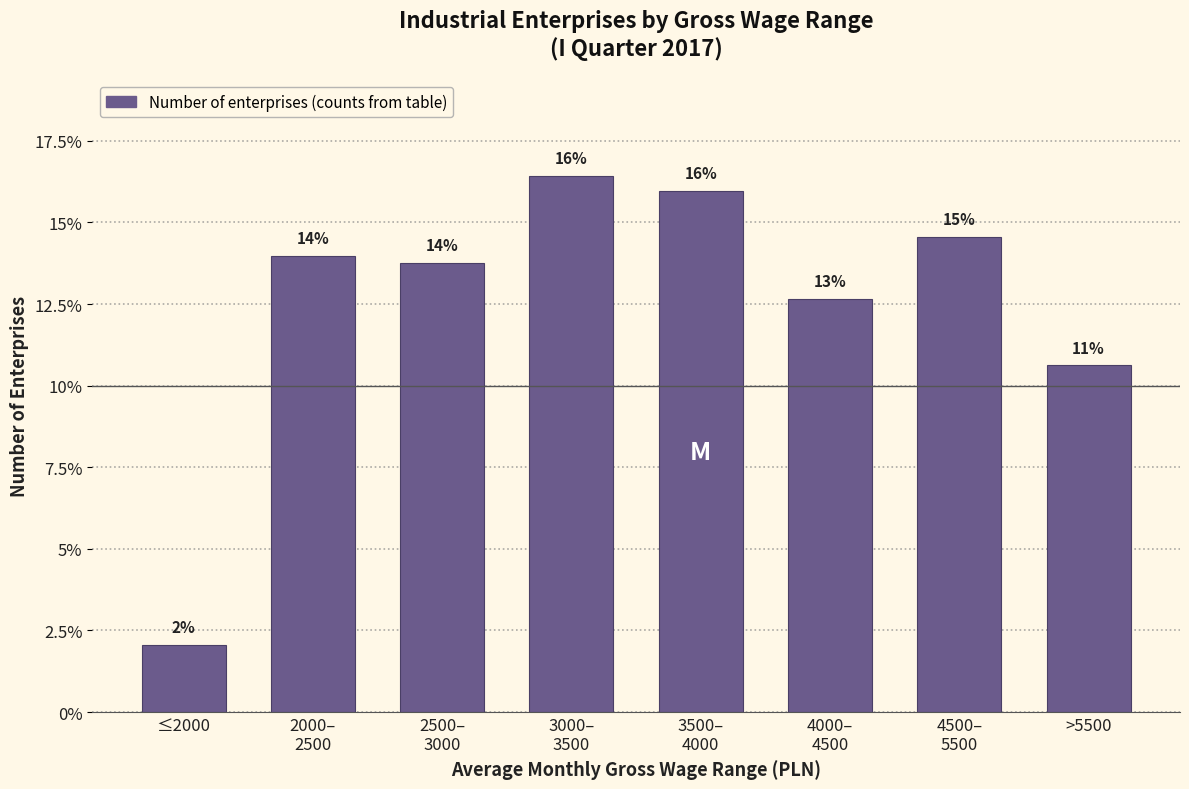

At which category does the chart reach its minimum across all series?

≤2000